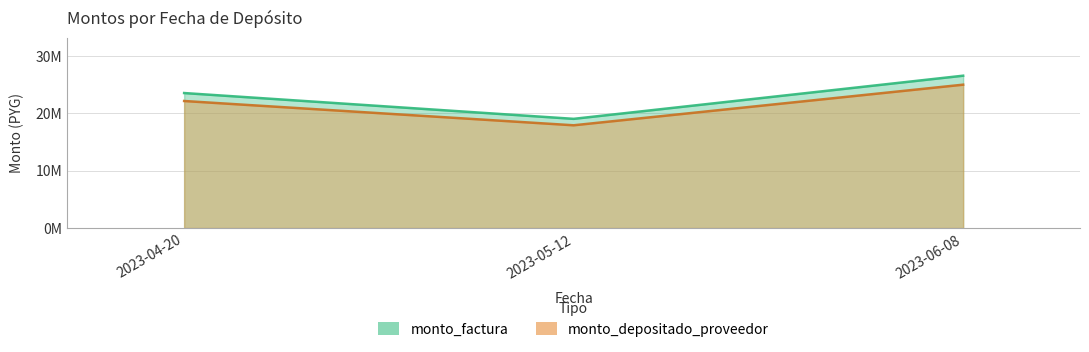

The monto_factura series shows 23489250 at 2023-04-20. True or false?

True